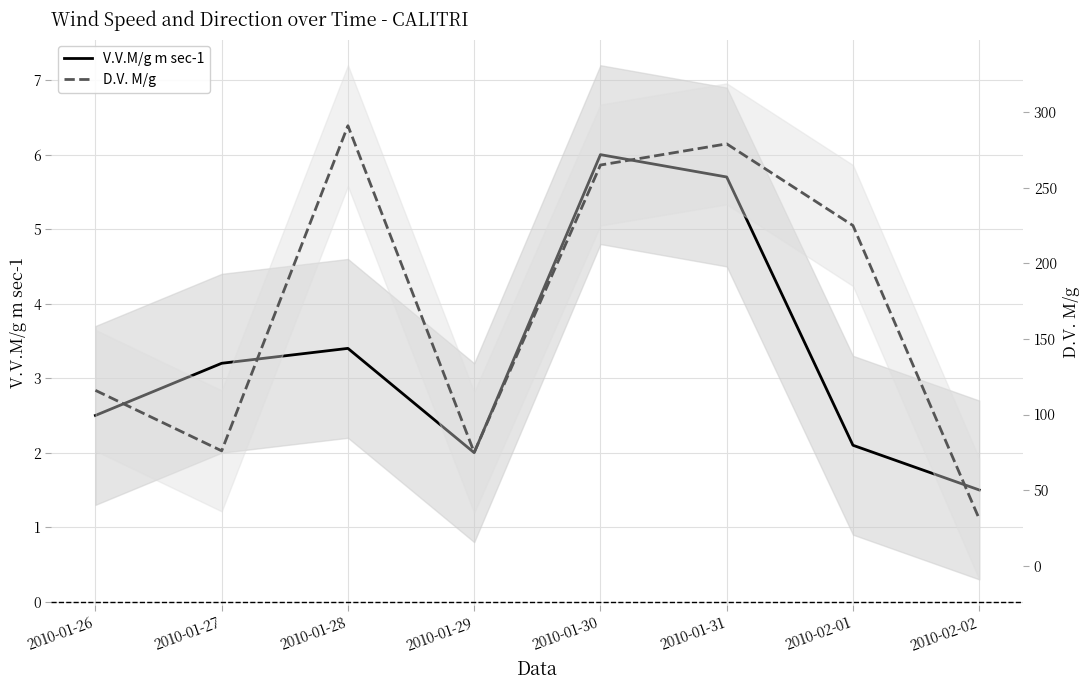

Reading left to right, list all the values displayed in this chart.

V.V.M/g m sec-1: 2010-01-26=2.5	2010-01-27=3.2	2010-01-28=3.4	2010-01-29=2.0	2010-01-30=6.0	2010-01-31=5.7	2010-02-01=2.1	2010-02-02=1.5
D.V. M/g: 2010-01-26=116.0	2010-01-27=76.0	2010-01-28=291.0	2010-01-29=75.0	2010-01-30=265.0	2010-01-31=279.0	2010-02-01=225.0	2010-02-02=31.0